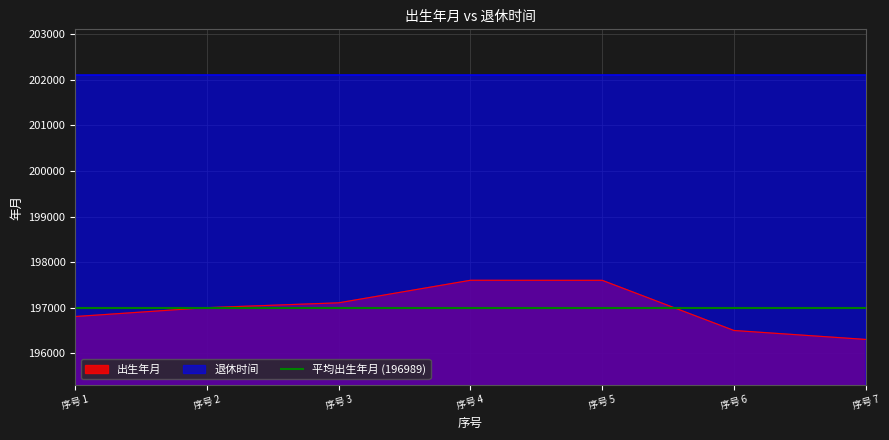

True or false: 出生年月 has a value of 58074 at 序号 5.

False